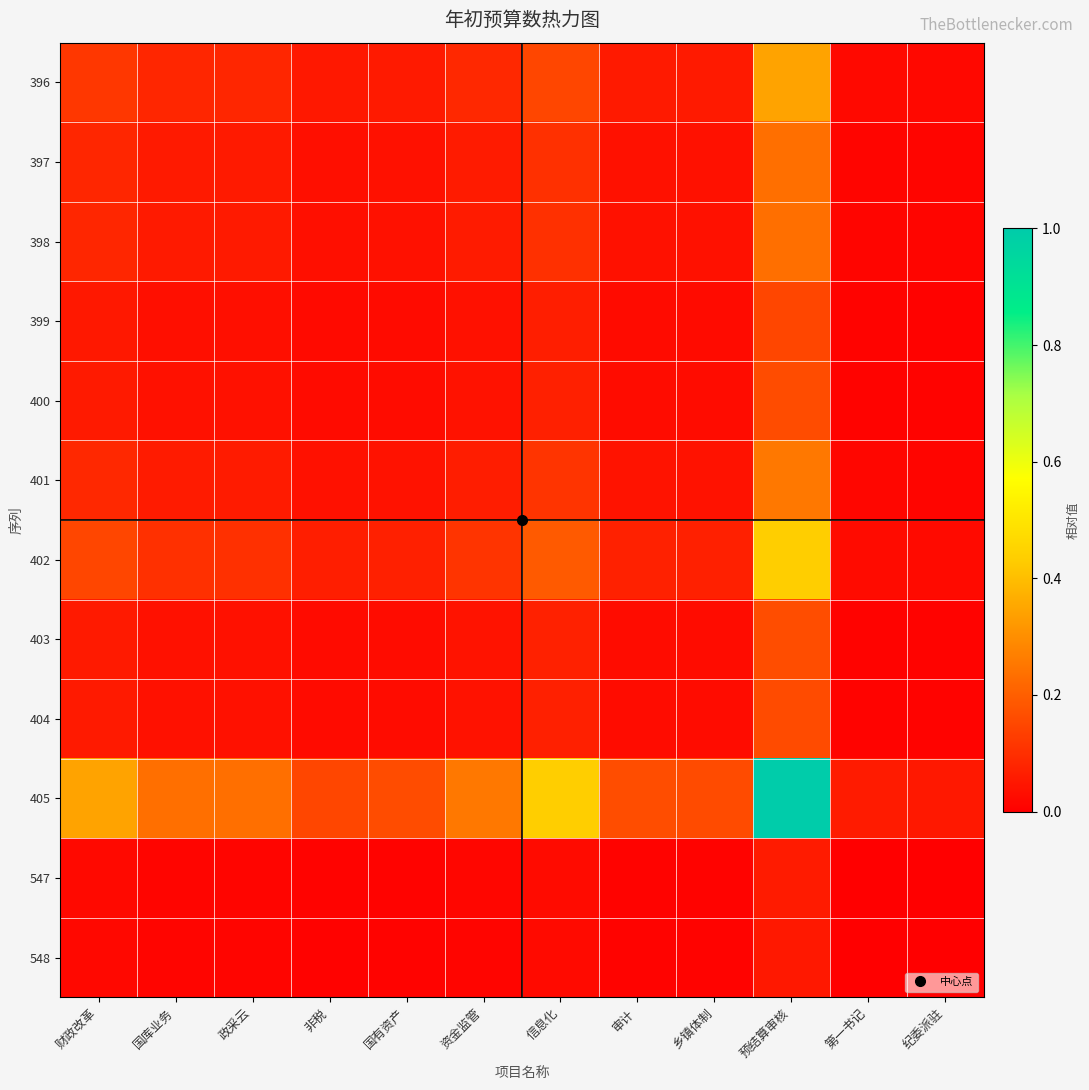

At which category is the sum across all series the highest?

预结算审核